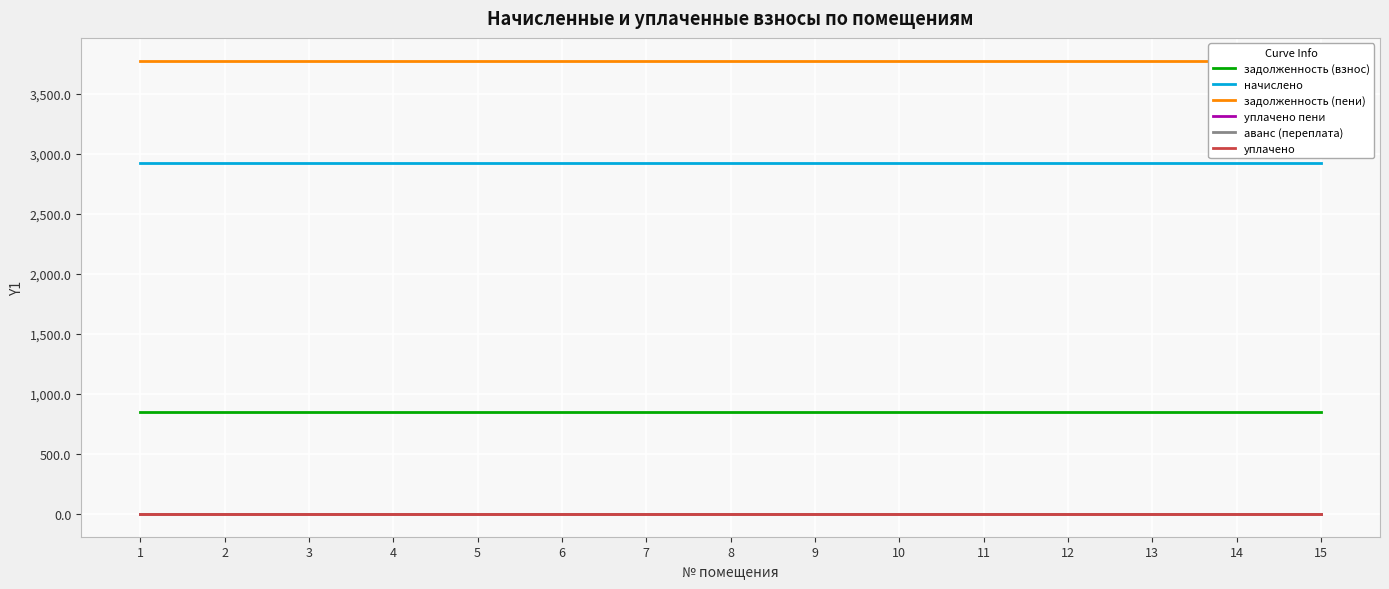

What is the value of the начислено point at the 11th from the left?

2925.0